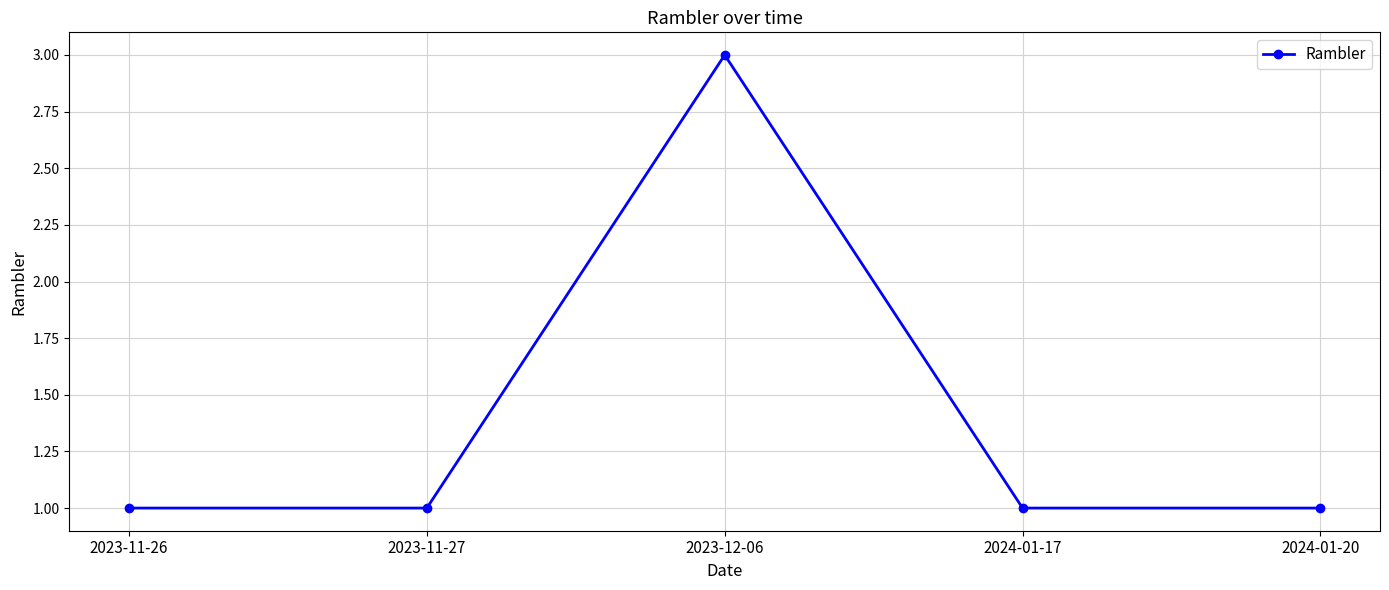

Reading right to left, list all the values displayed in this chart.

1	1	3	1	1